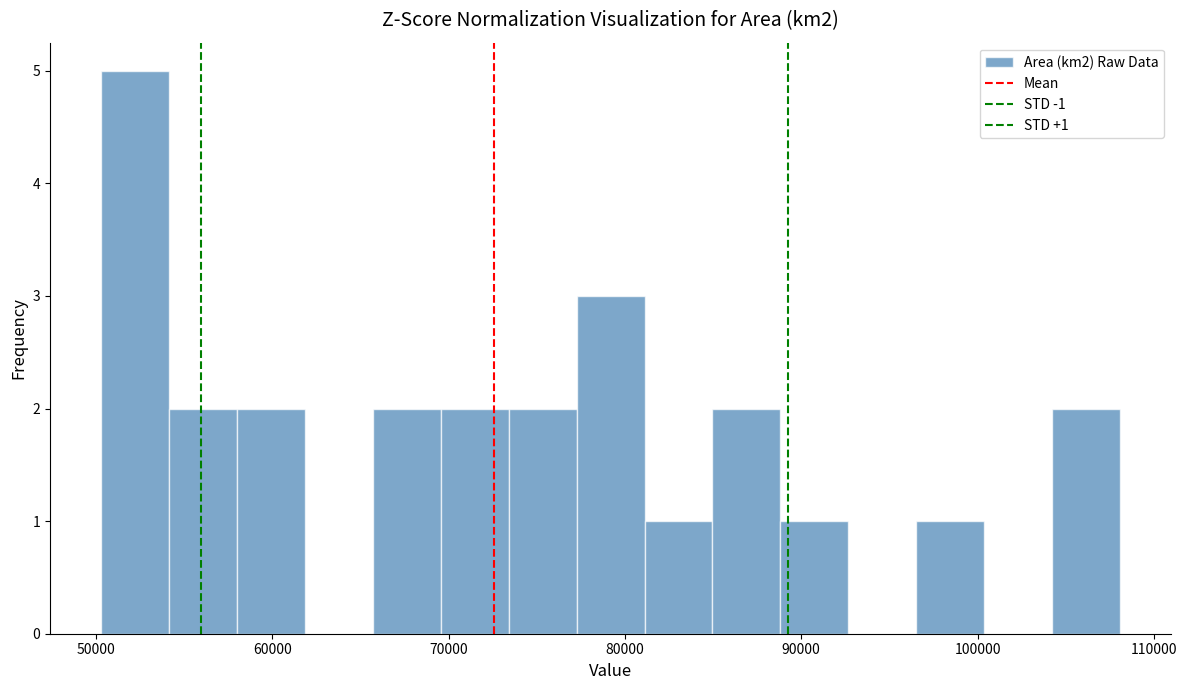

Around what value on the x-axis is the tallest bar? Give the approximate position of its centre, as read against the axis.

52000